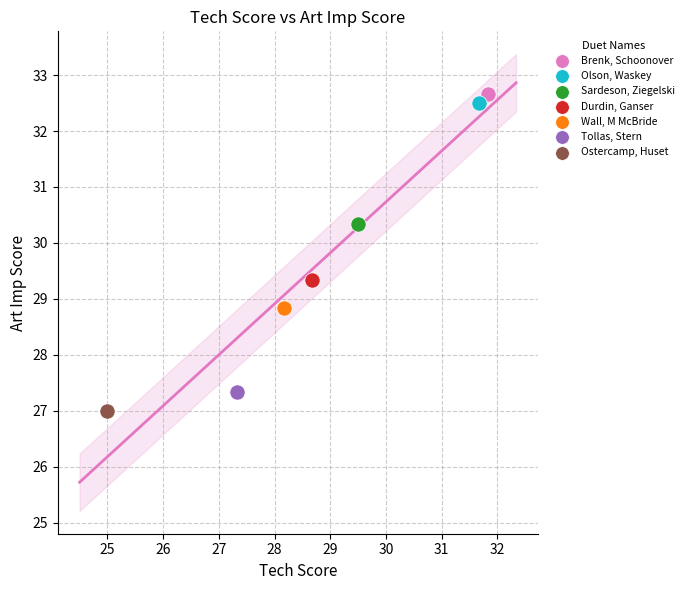

What are all the series names shown in the legend?

Brenk, Schoonover, Olson, Waskey, Sardeson, Ziegelski, Durdin, Ganser, Wall, M McBride, Tollas, Stern, Ostercamp, Huset